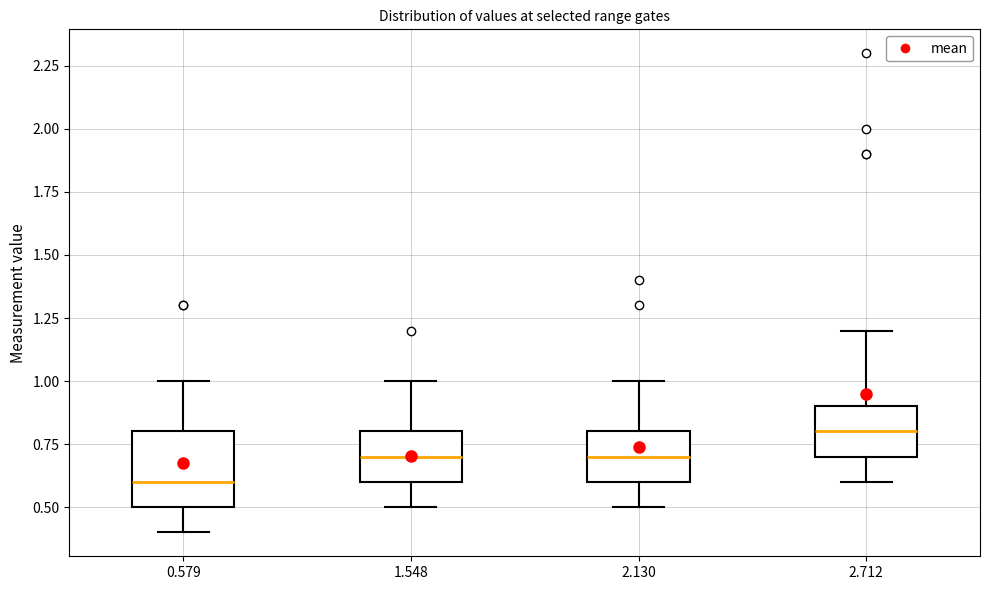

Reading left to right, read every box against the y-axis: the position of its median line, the range the box covers, and the ends of its whiskers. The values are not printed on the chart, so give them approximately, as read against the axis.

0.579: median 0.6, box 0.5 to 0.8, whiskers 0.4 to 1.0
1.548: median 0.7, box 0.6 to 0.8, whiskers 0.5 to 1.0
2.130: median 0.7, box 0.6 to 0.8, whiskers 0.5 to 1.0
2.712: median 0.8, box 0.7 to 0.9, whiskers 0.6 to 1.2